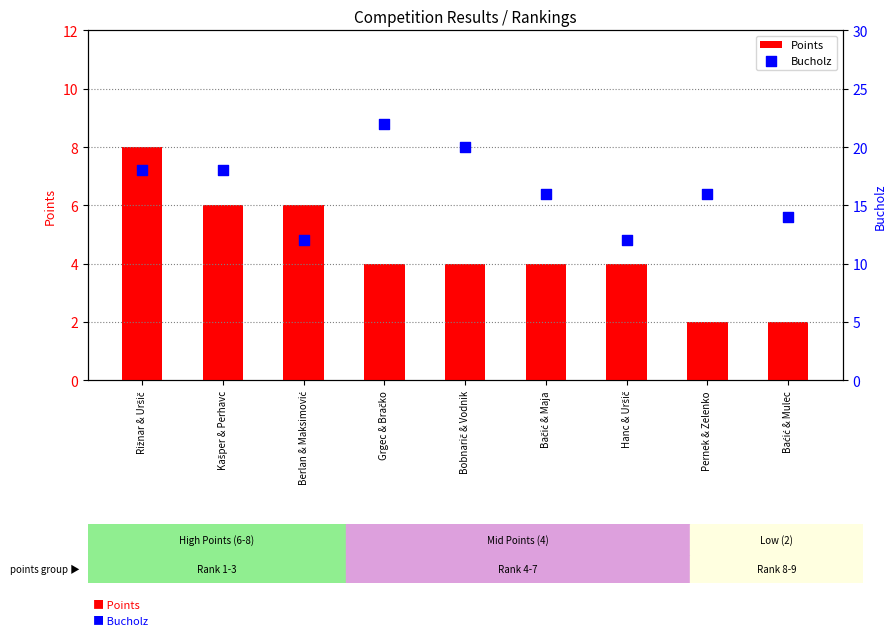

At how many categories does at least one series exceed 19?

2